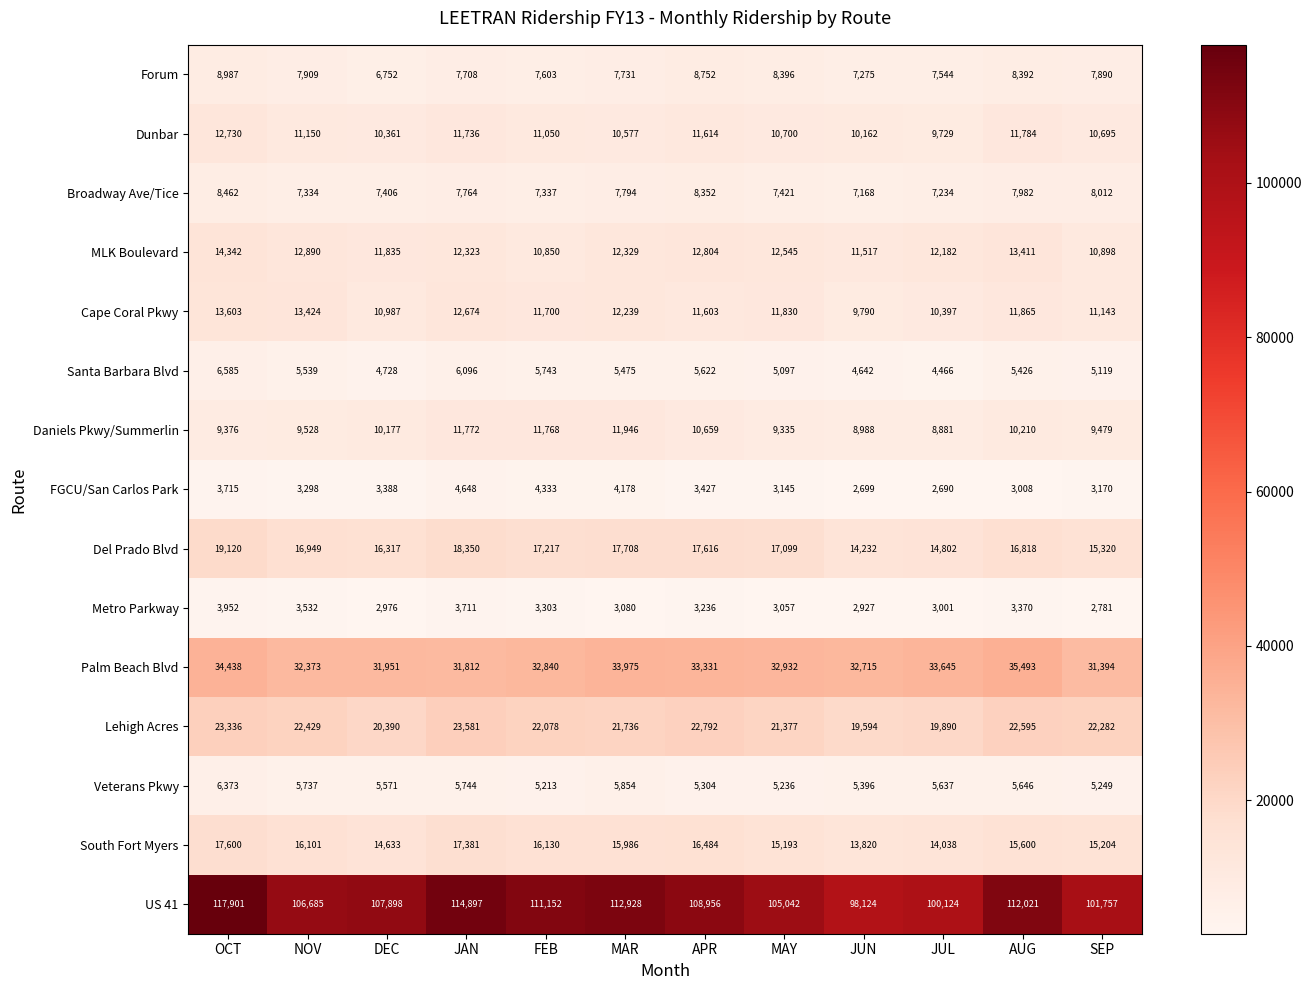

Which category has the lowest value across all series?

JUL